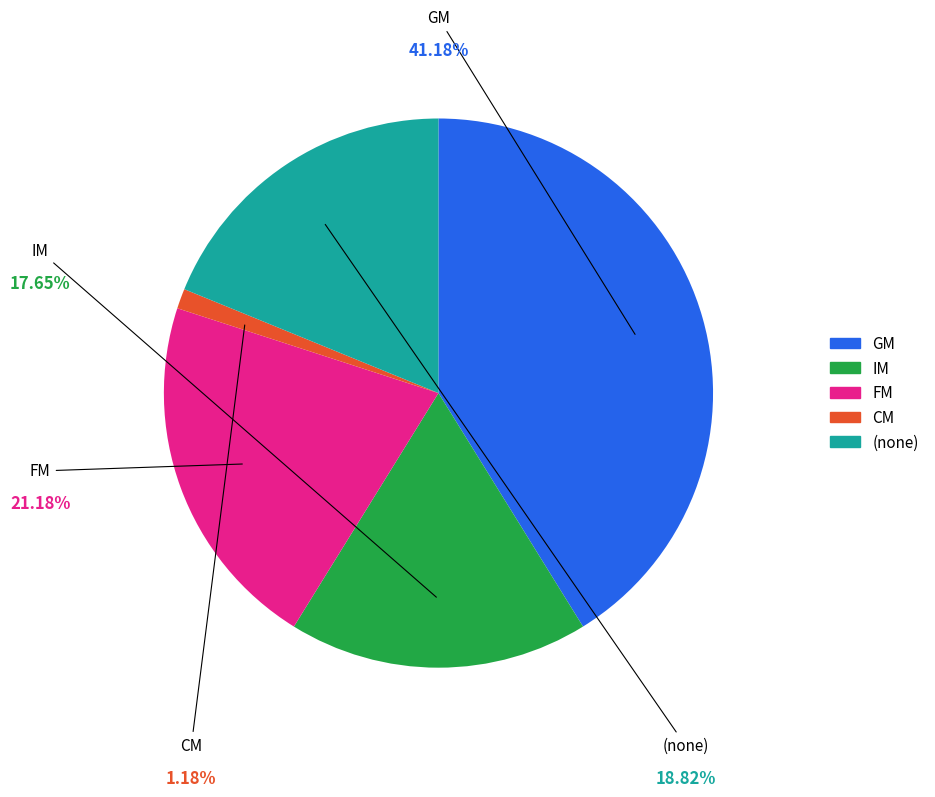

How many segments does this pie chart have?

5